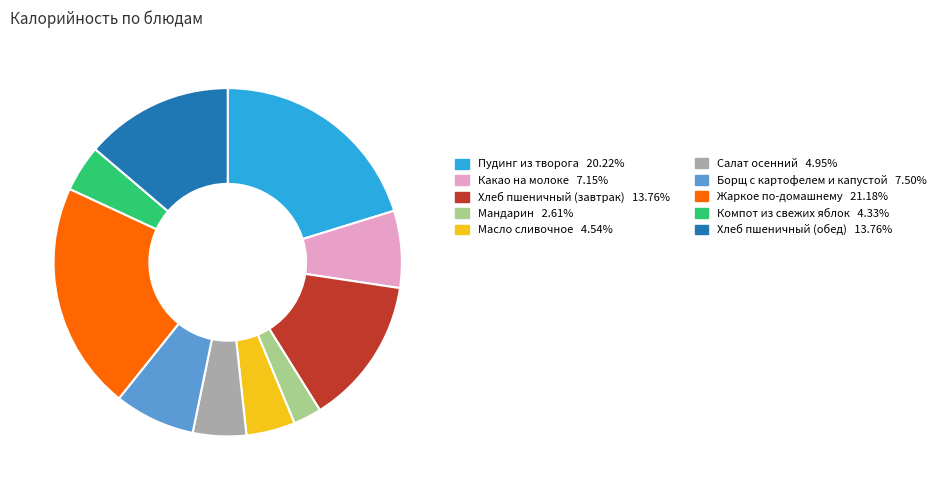

Is there any slice that represents more than half of the pie?

No